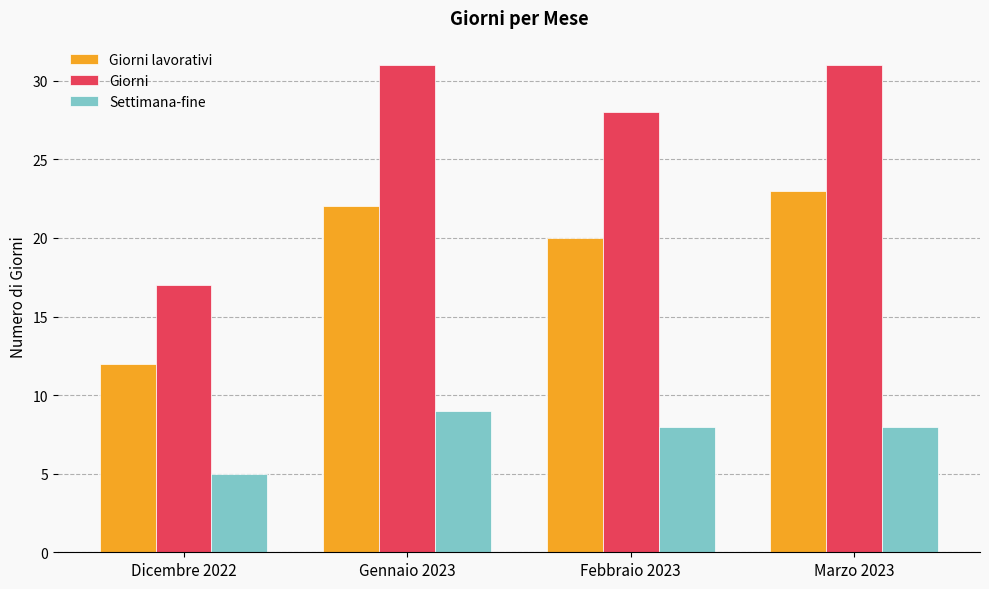

Reading left to right, what are all the values shown in this chart?

Giorni lavorativi: 12	22	20	23
Giorni: 17	31	28	31
Settimana-fine: 5	9	8	8